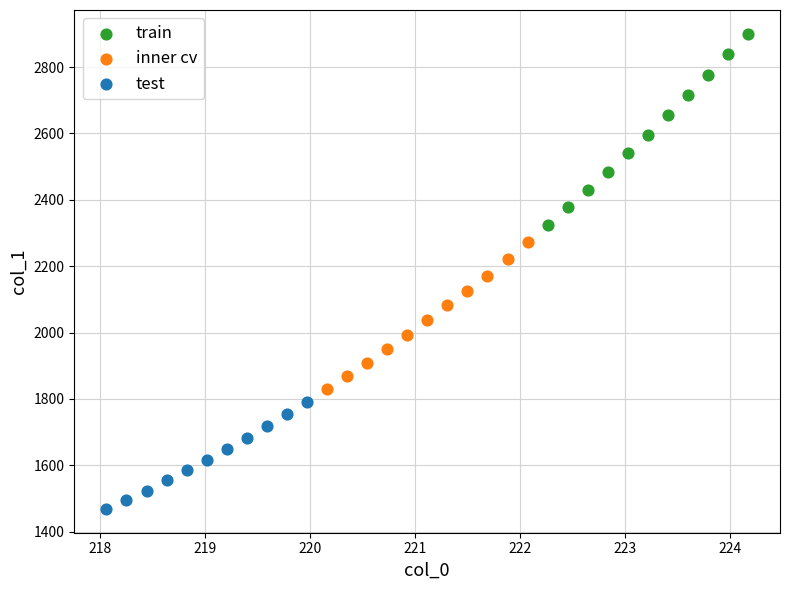

Which series has the widest spread of Y values?

train